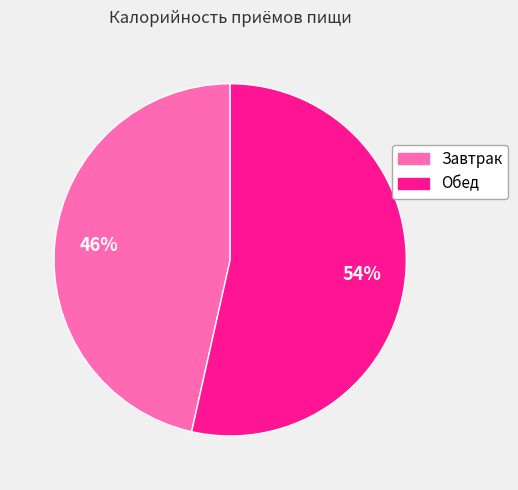

Approximately how many times larger is the value at Обед compared to Завтрак?

1.2